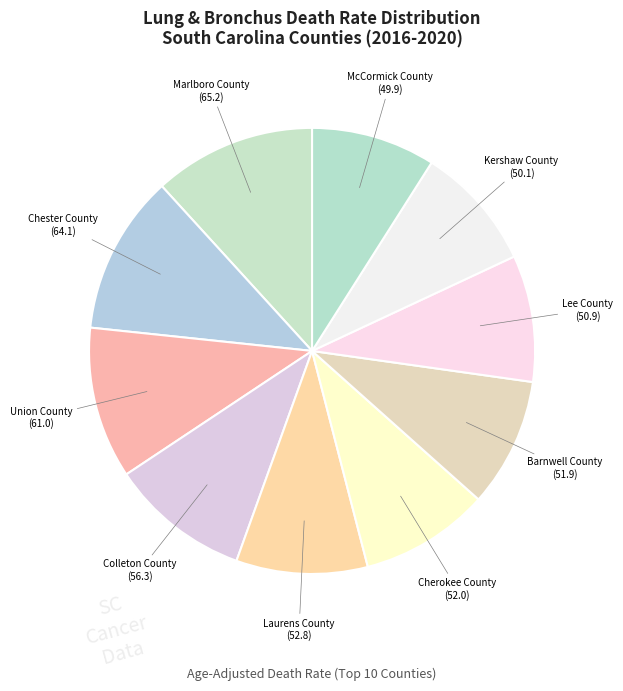

Between Colleton County and Chester County, which is larger?

Chester County